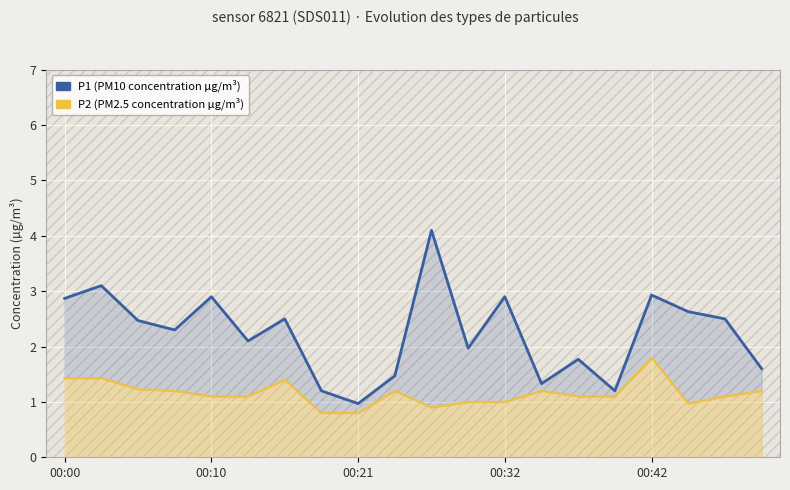

What is the label of the 19th point from the left?

18